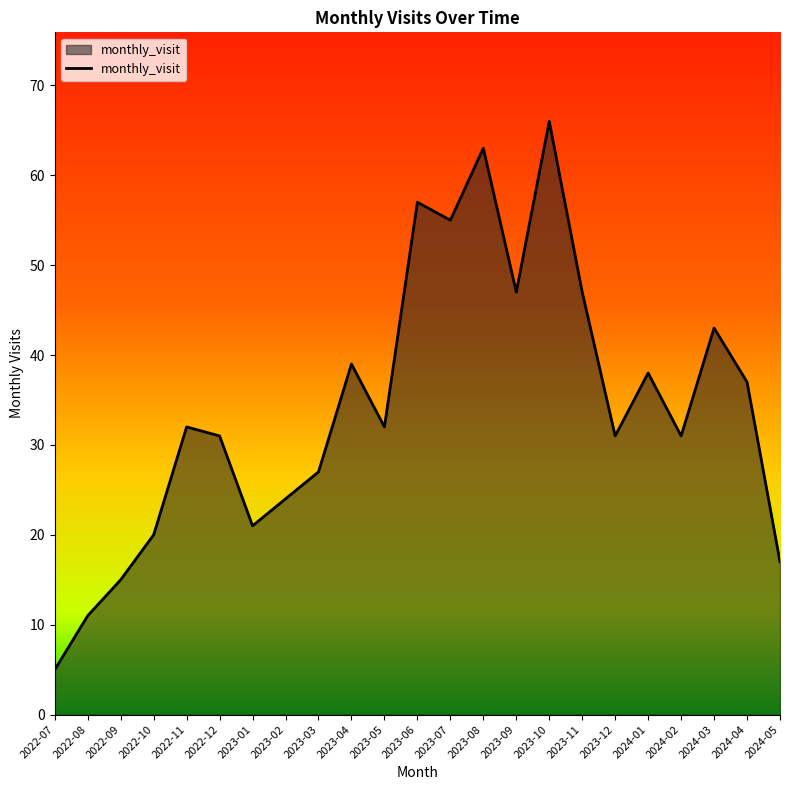

What is the greatest value displayed?

66